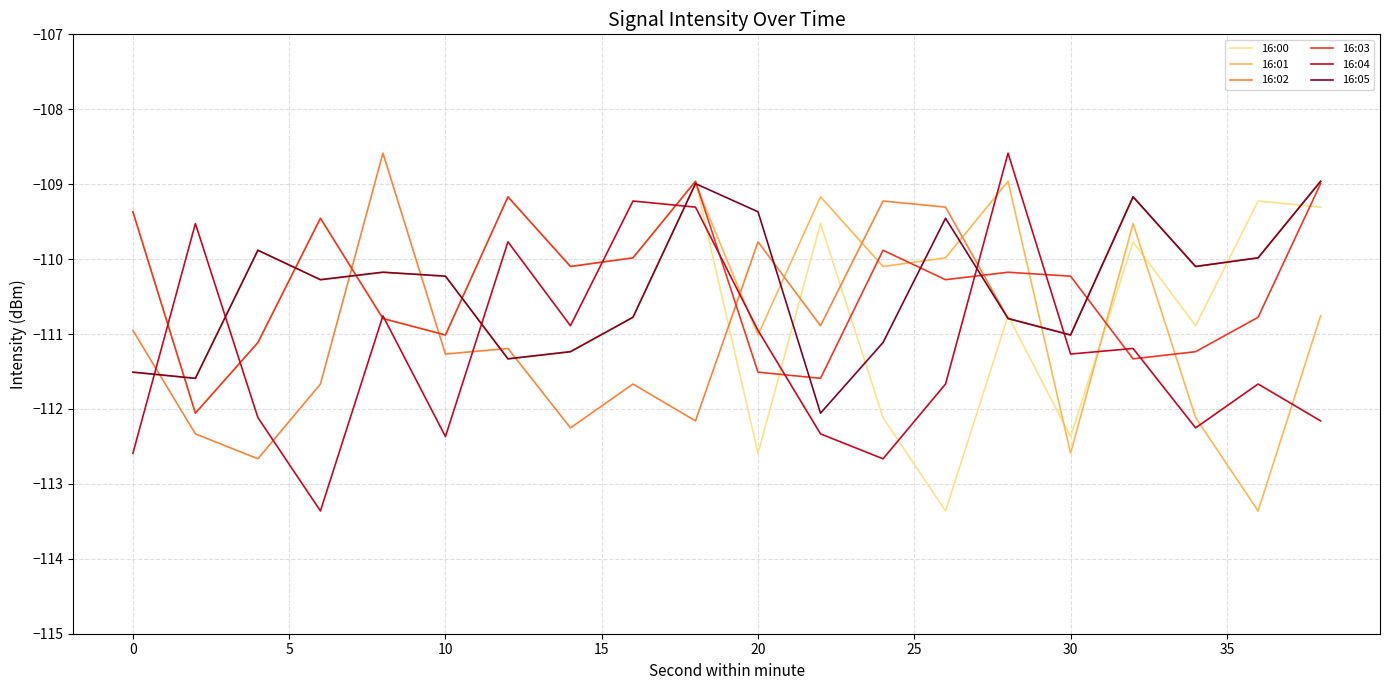

What is the highest value of the 16:00 series?

-109.0